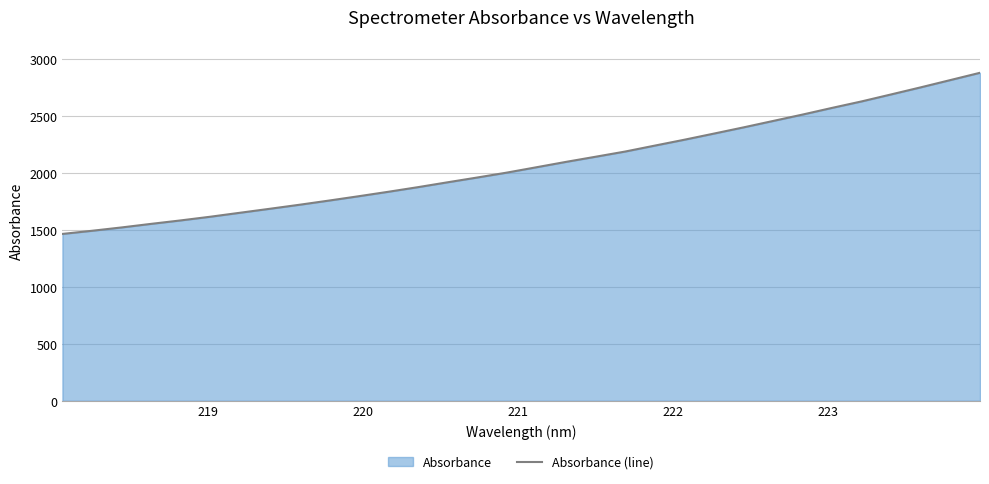

Count the number of values greater than 2052.

16